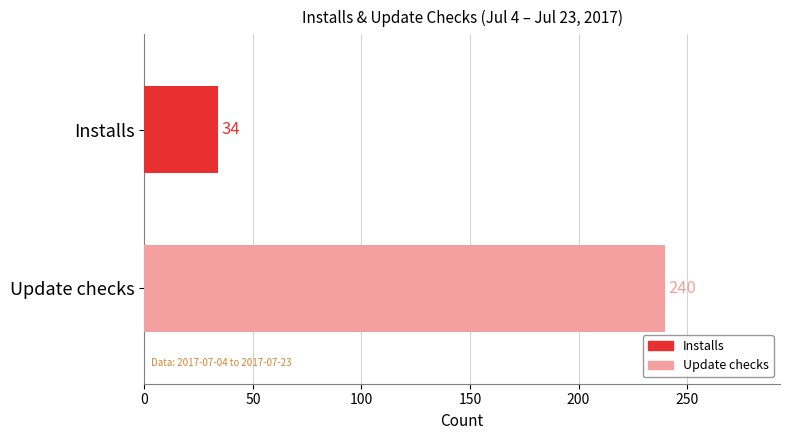

What are all the series names shown in the legend?

Installs, Update checks